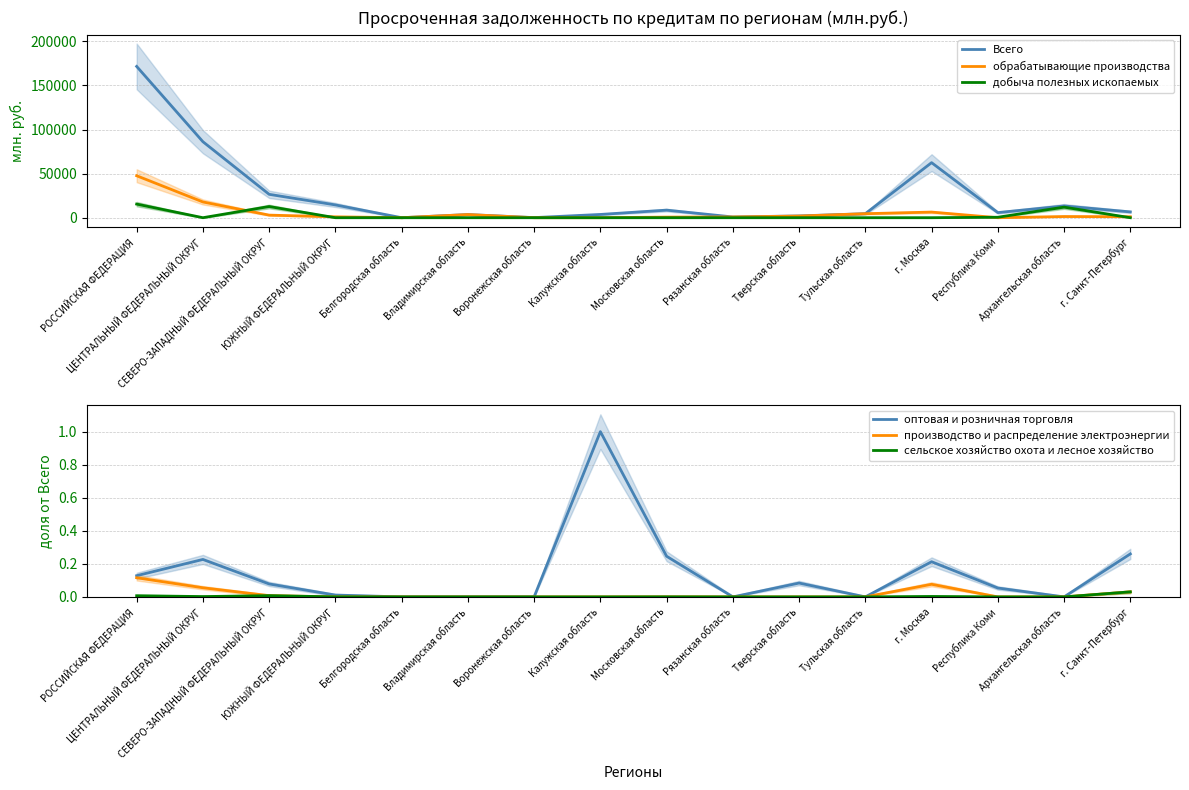

Does the chart display data point markers on the line(s)?

No